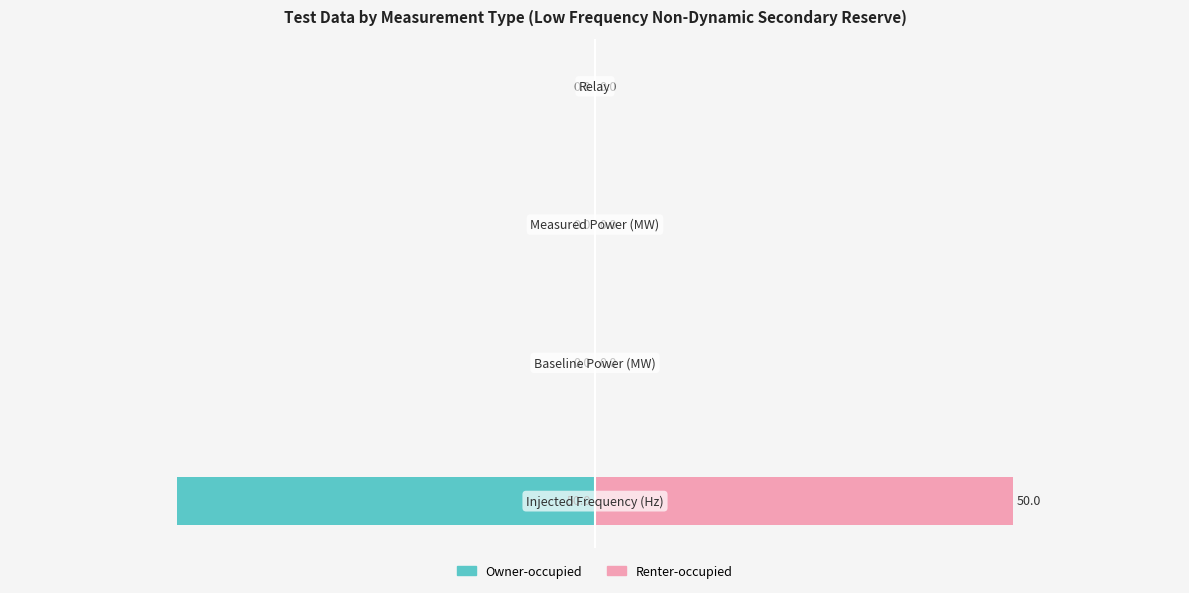

True or false: Renter-occupied has a value of 0 at −20.

True